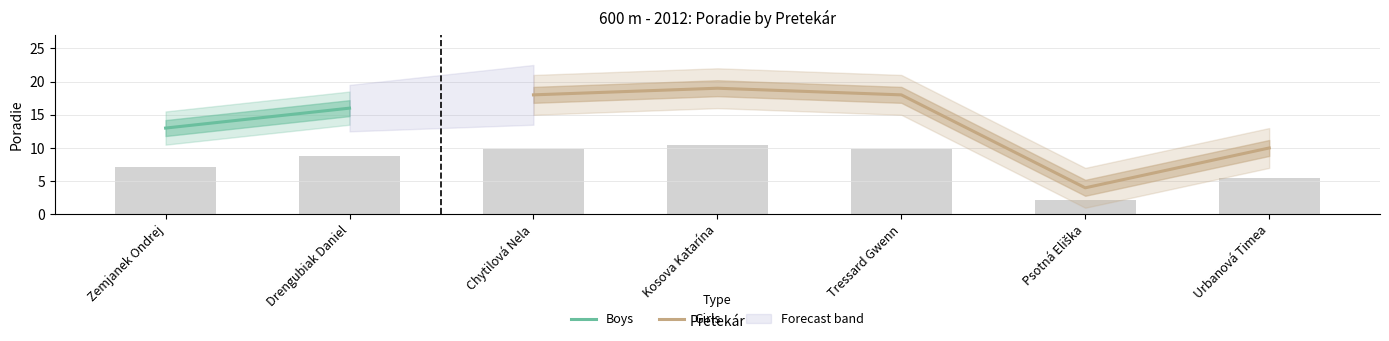

What is the difference between the maximum and second lowest values?

9